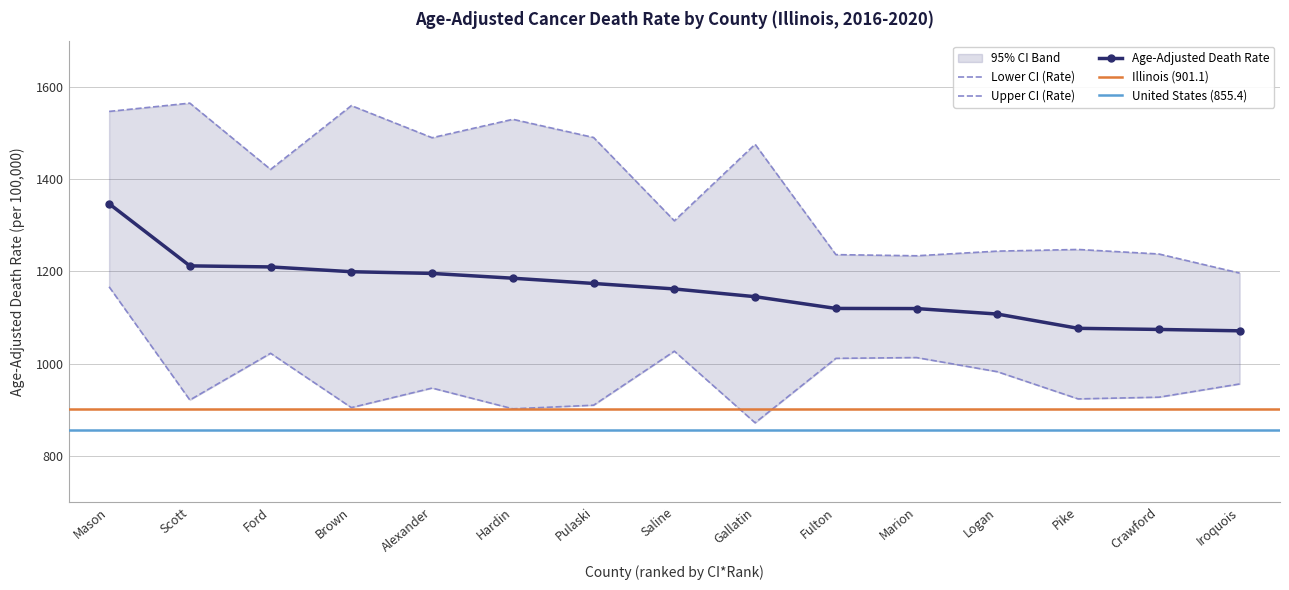

What is the greatest value displayed?

1565.5